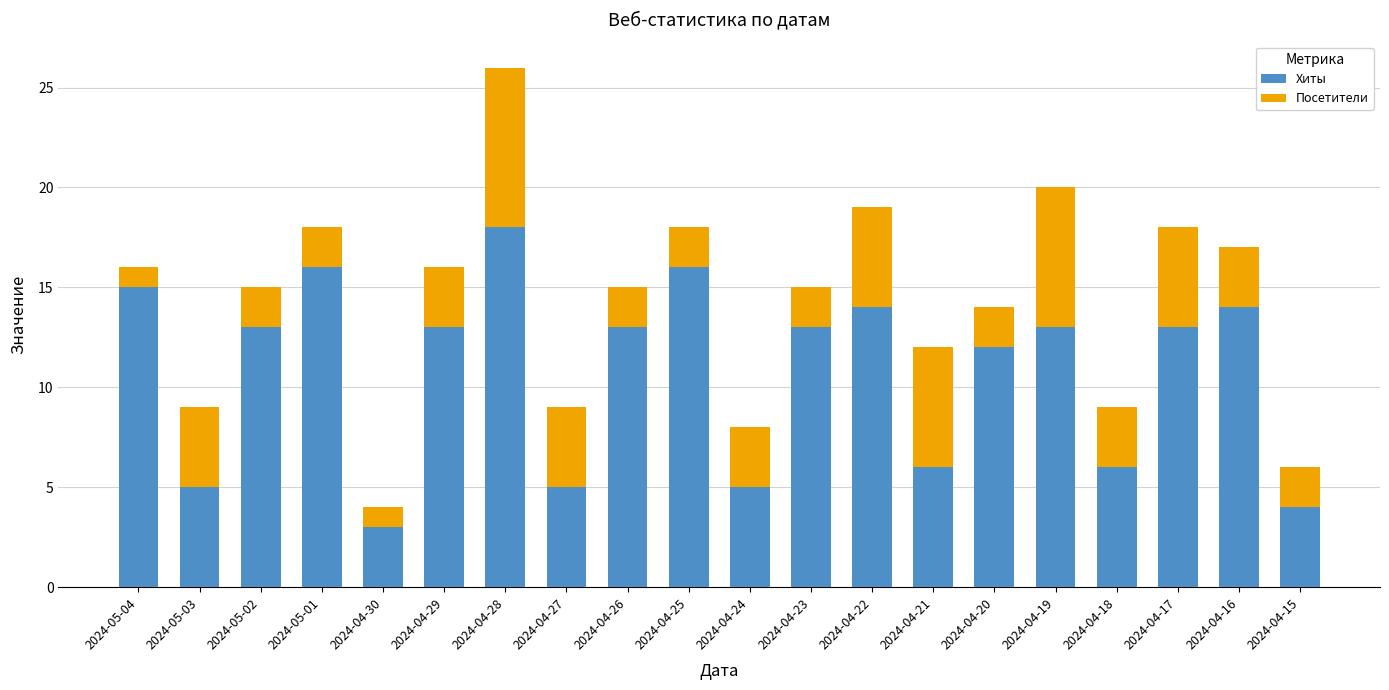

What is the lowest value of the Хиты series?

3